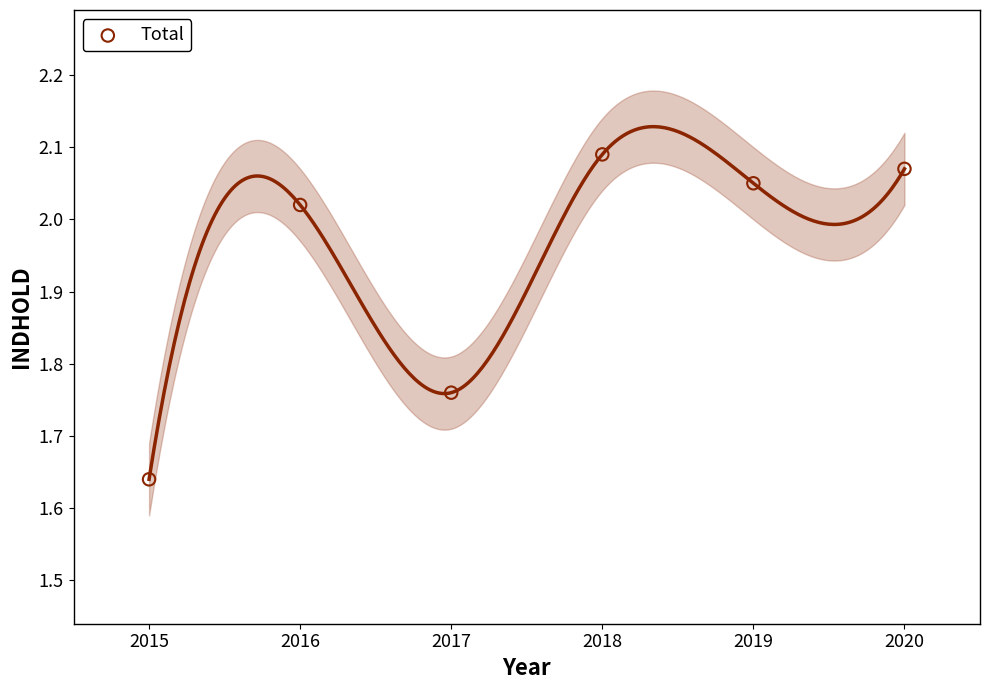

What is the average Y value?

1.9